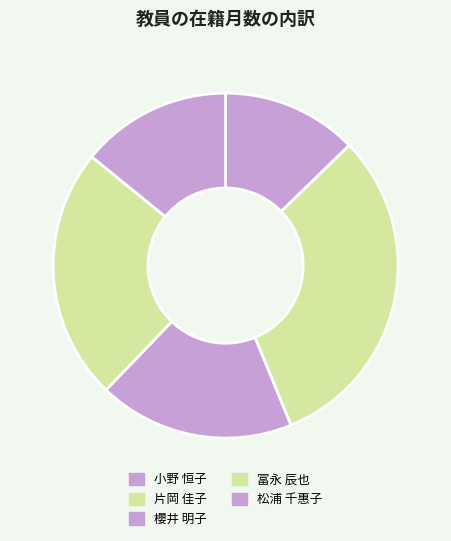

What portion of the pie excludes 櫻井 明子?

81.6%